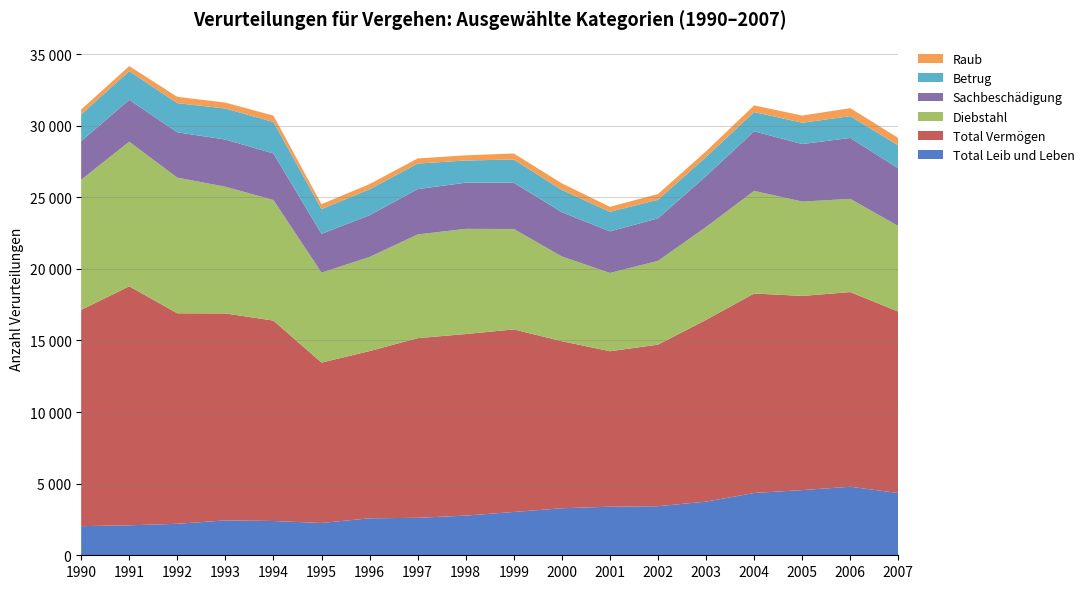

Reading left to right, list all the values displayed in this chart.

Total Leib und Leben: 1990=2033	1991=2094	1992=2199	1993=2436	1994=2394	1995=2256	1996=2582	1997=2617	1998=2769	1999=3024	2000=3284	2001=3392	2002=3426	2003=3746	2004=4350	2005=4553	2006=4785	2007=4347
Total Vermögen: 1990=15103	1991=16688	1992=14701	1993=14452	1994=13995	1995=11199	1996=11679	1997=12545	1998=12681	1999=12749	2000=11667	2001=10857	2002=11285	2003=12693	2004=13931	2005=13558	2006=13595	2007=12668
Diebstahl: 1990=9087	1991=10100	1992=9471	1993=8851	1994=8418	1995=6284	1996=6571	1997=7243	1998=7345	1999=7013	2000=5916	2001=5467	2002=5848	2003=6486	2004=7165	2005=6588	2006=6509	2007=5977
Sachbeschädigung: 1990=2695	1991=2923	1992=3165	1993=3294	1994=3252	1995=2711	1996=2916	1997=3166	1998=3224	1999=3228	2000=3090	2001=2905	2002=2969	2003=3554	2004=4161	2005=4020	2006=4254	2007=4025
Betrug: 1990=1873	1991=2004	1992=2037	1993=2166	1994=2201	1995=1723	1996=1811	1997=1782	1998=1550	1999=1623	2000=1557	2001=1364	2002=1297	2003=1340	2004=1345	2005=1487	2006=1522	2007=1605
Raub: 1990=339	1991=353	1992=442	1993=414	1994=441	1995=346	1996=363	1997=362	1998=361	1999=423	2000=459	2001=349	2002=403	2003=394	2004=465	2005=500	2006=559	2007=517